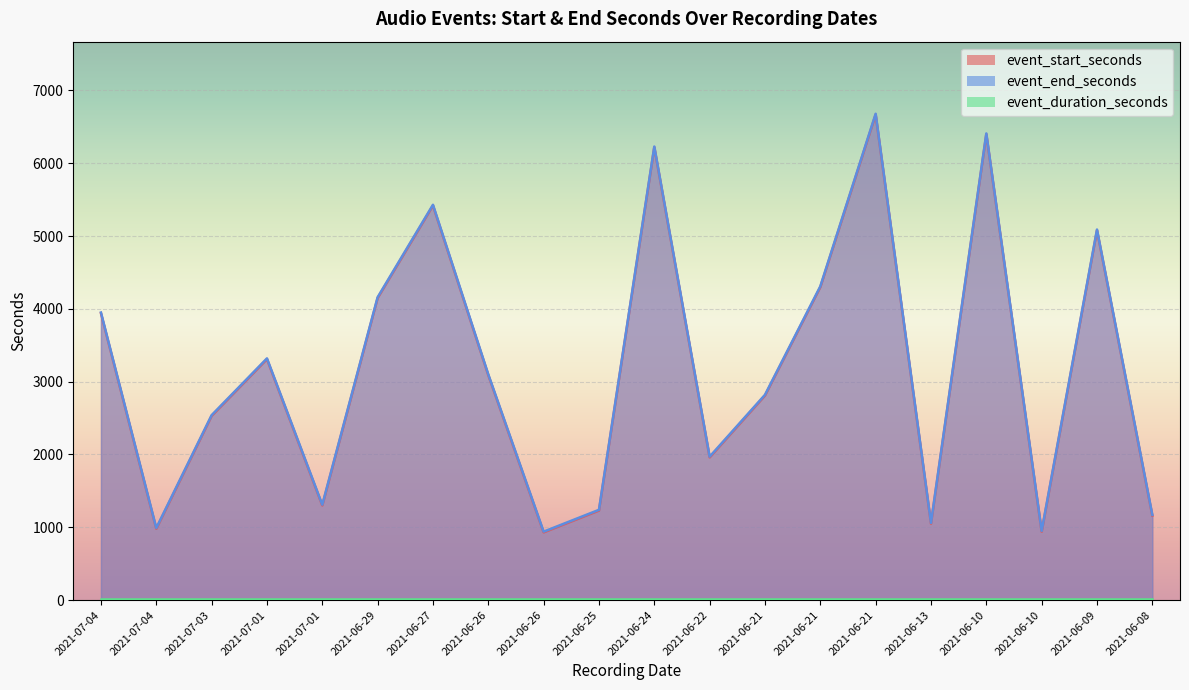

How many series are shown in this chart?

3